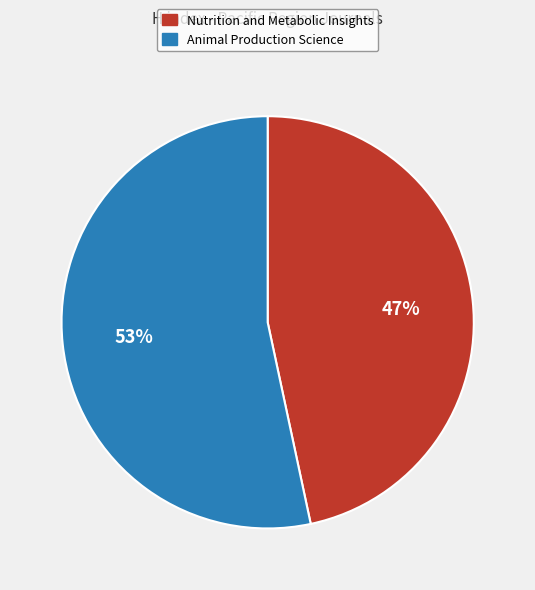

To the nearest percent, what is the combined percentage of Nutrition and Metabolic Insights and Animal Production Science?

100%